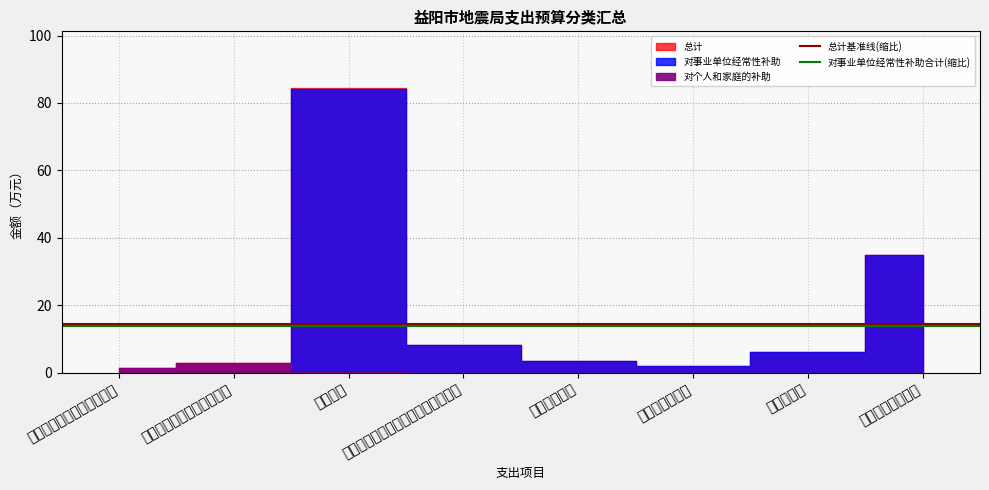

At how many categories does at least one series exceed 14?

2